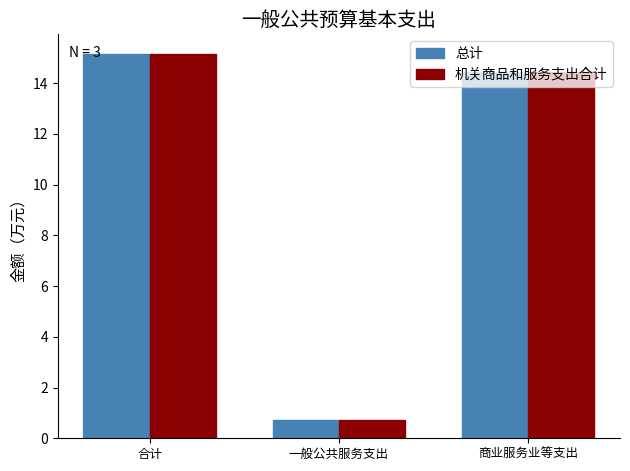

Does the chart contain any negative values?

No